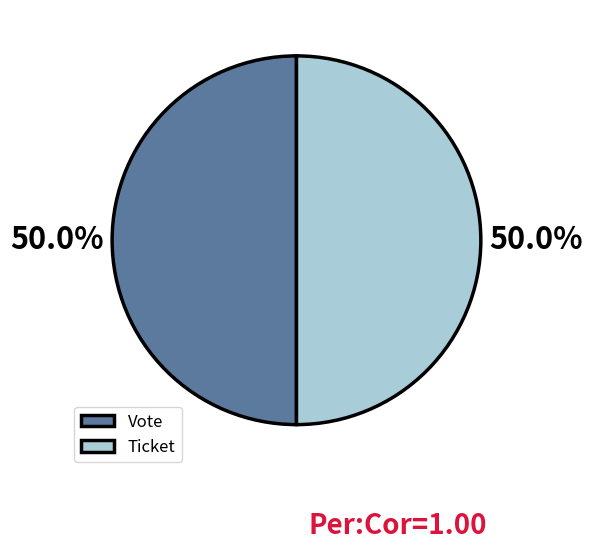

How much of the chart is everything except Ticket?

50.0%